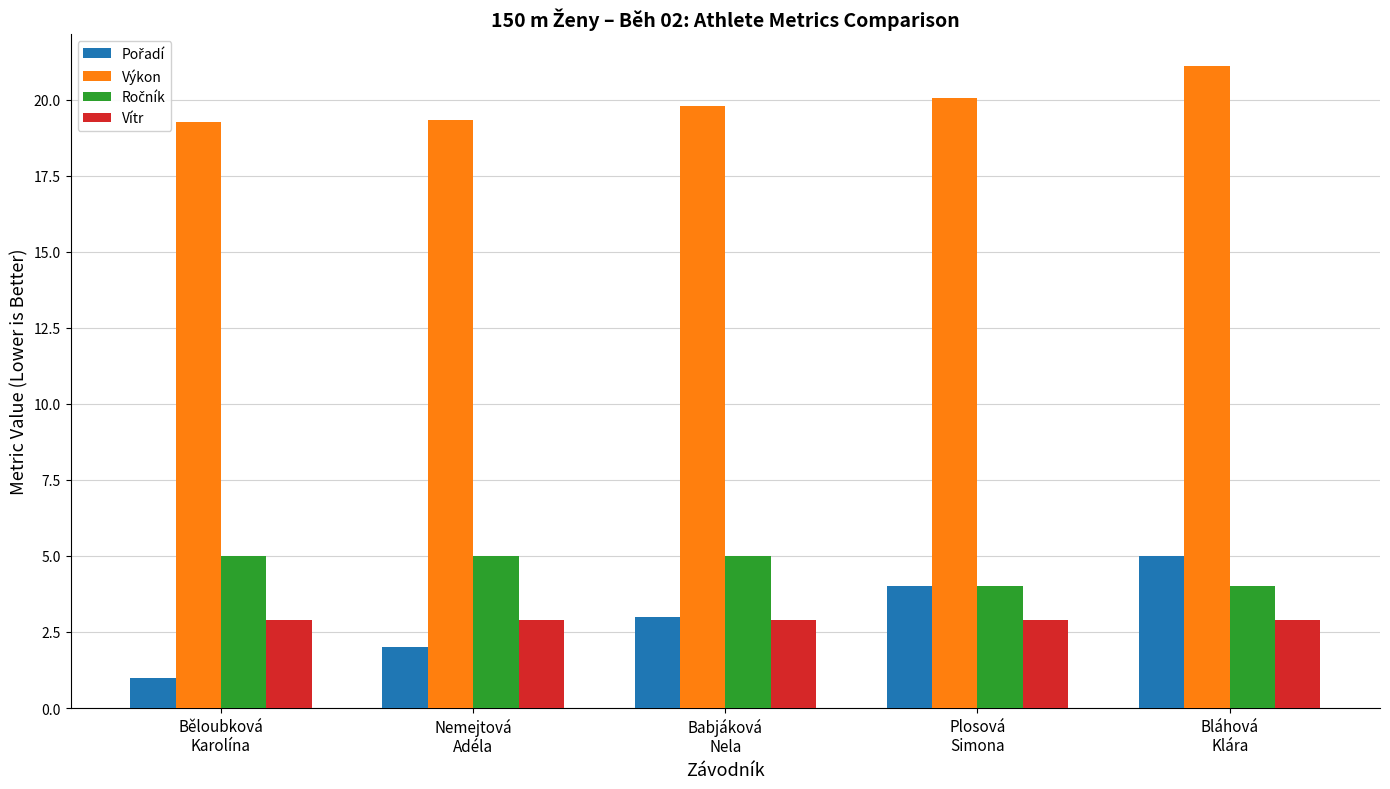

What is the minimum value shown in the chart?

1.0